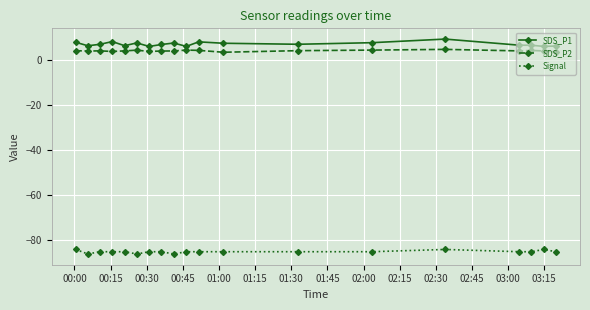

Which series has the widest spread of values?

SDS_P1